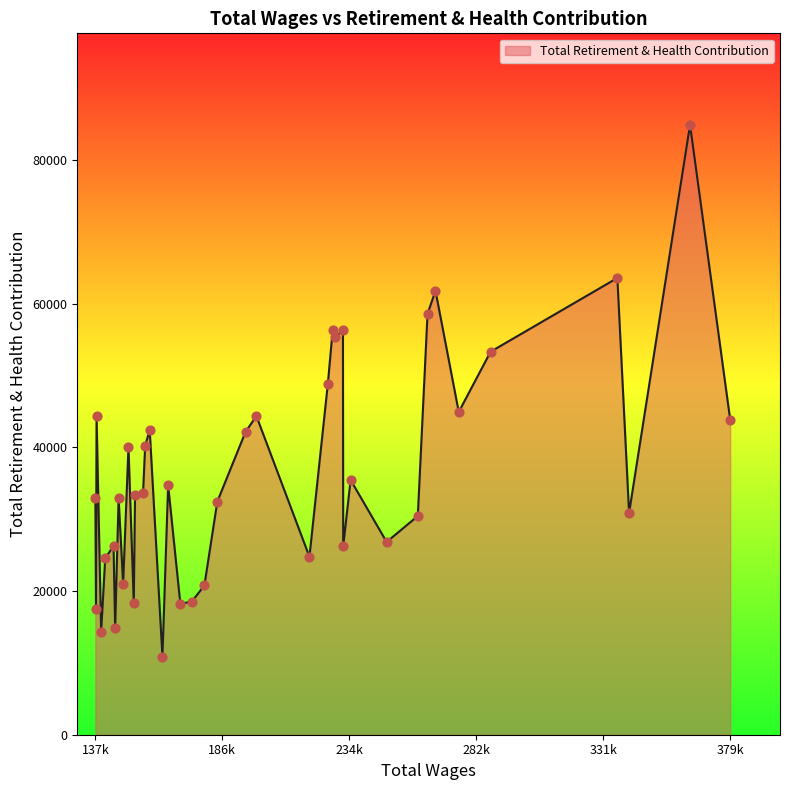

What is the difference between the maximum and minimum values?

74053